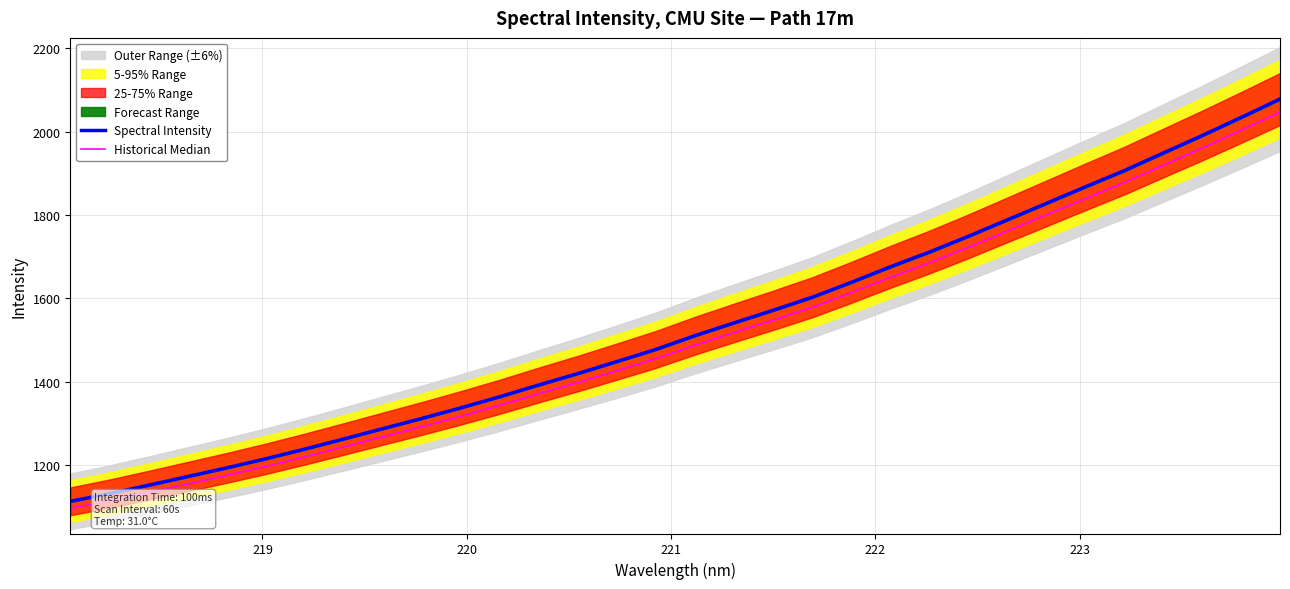

Which series has the largest total across all categories?

Spectral Intensity